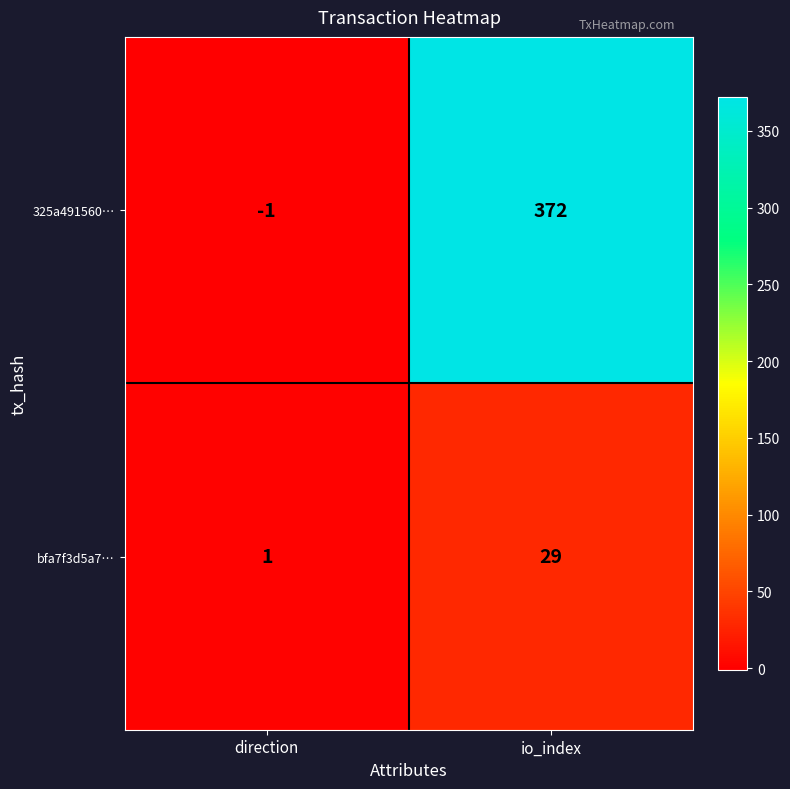

Is it true that bfa7f3d5a7… equals 0 at direction?

False